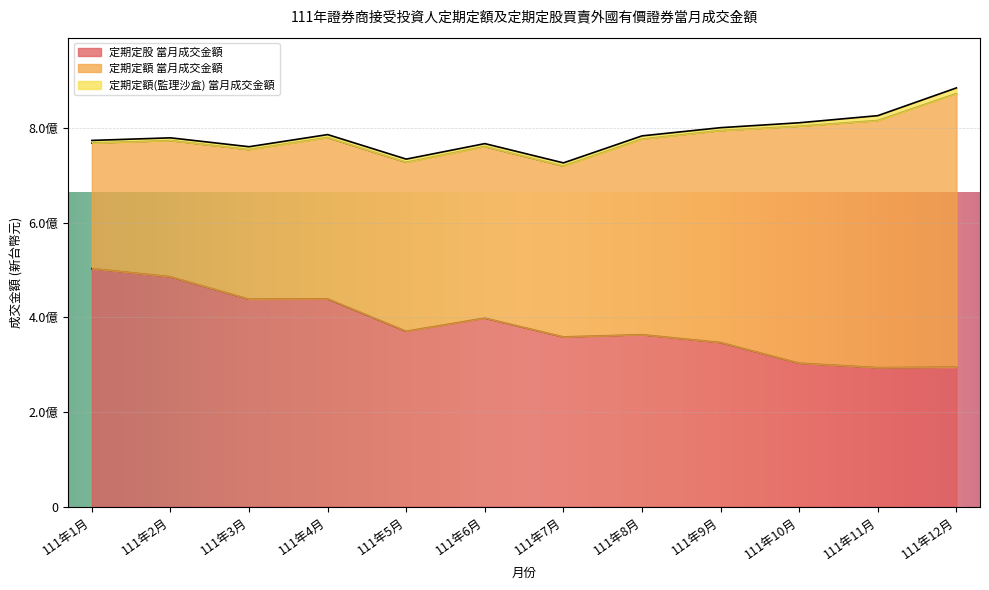

What value does the 定期定額 當月成交金額 series have at 111年4月, to the nearest 100?

340947500